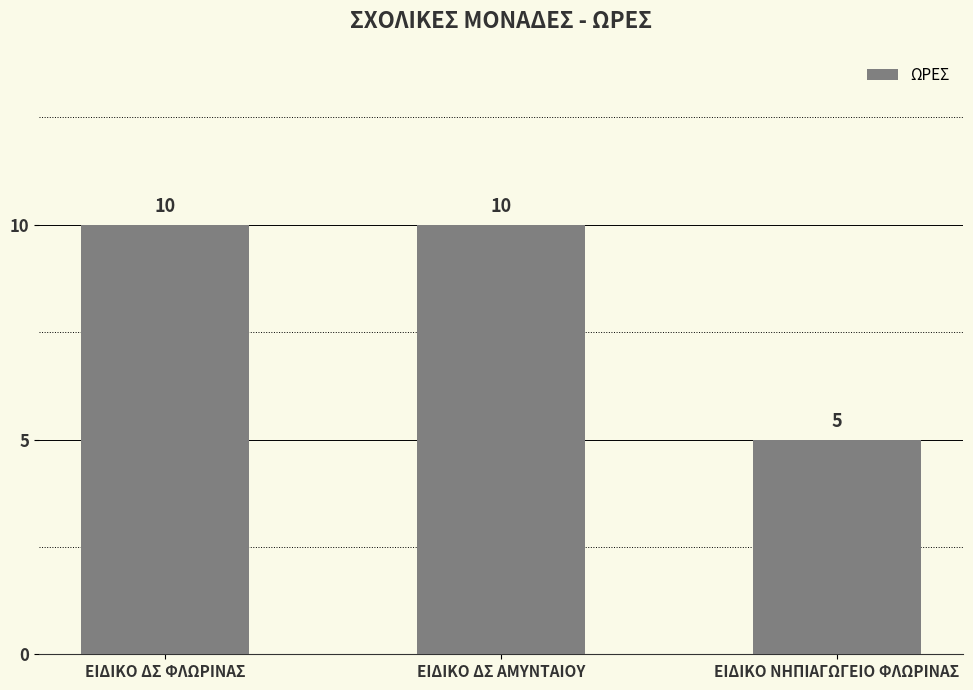

Reading left to right, extract all data points from this chart.

ΕΙΔΙΚΟ ΔΣ ΦΛΩΡΙΝΑΣ=10	ΕΙΔΙΚΟ ΔΣ ΑΜΥΝΤΑΙΟΥ=10	ΕΙΔΙΚΟ ΝΗΠΙΑΓΩΓΕΙΟ ΦΛΩΡΙΝΑΣ=5